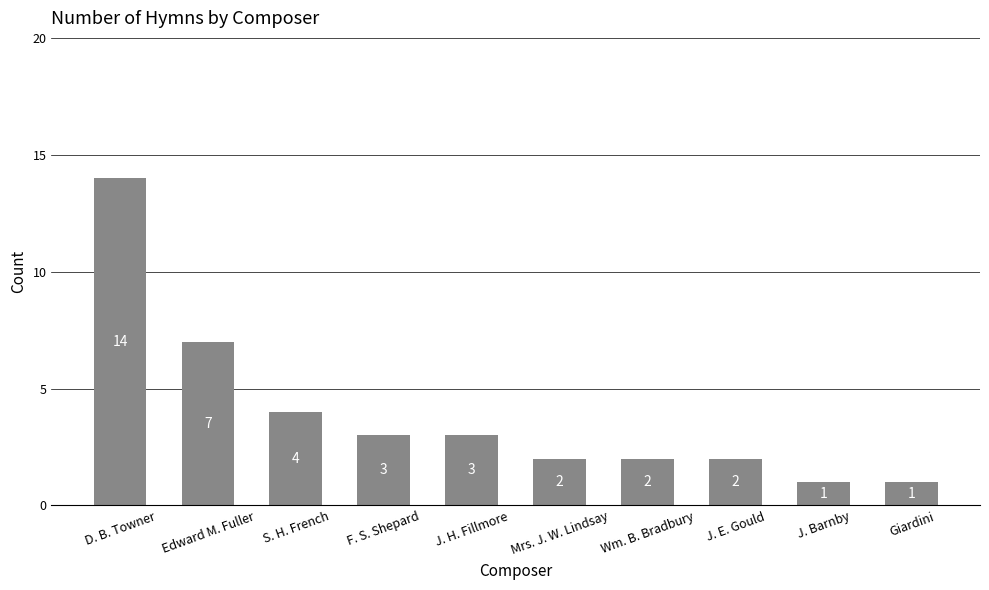

What position from the right is J. E. Gould?

3